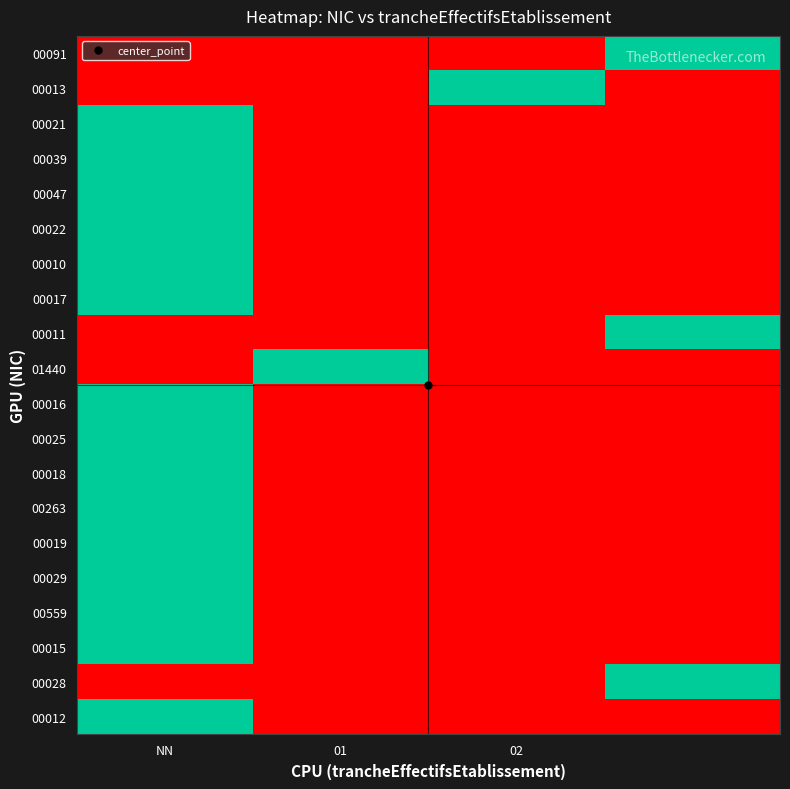

Reading right to left, transcribe all the data shown in this chart.

00091: 1	0	0	0
00013: 0	1	0	0
00021: 0	0	0	1
00039: 0	0	0	1
00047: 0	0	0	1
00022: 0	0	0	1
00010: 0	0	0	1
00017: 0	0	0	1
00011: 1	0	0	0
01440: 0	0	1	0
00016: 0	0	0	1
00025: 0	0	0	1
00018: 0	0	0	1
00263: 0	0	0	1
00019: 0	0	0	1
00029: 0	0	0	1
00559: 0	0	0	1
00015: 0	0	0	1
00028: 1	0	0	0
00012: 0	0	0	1